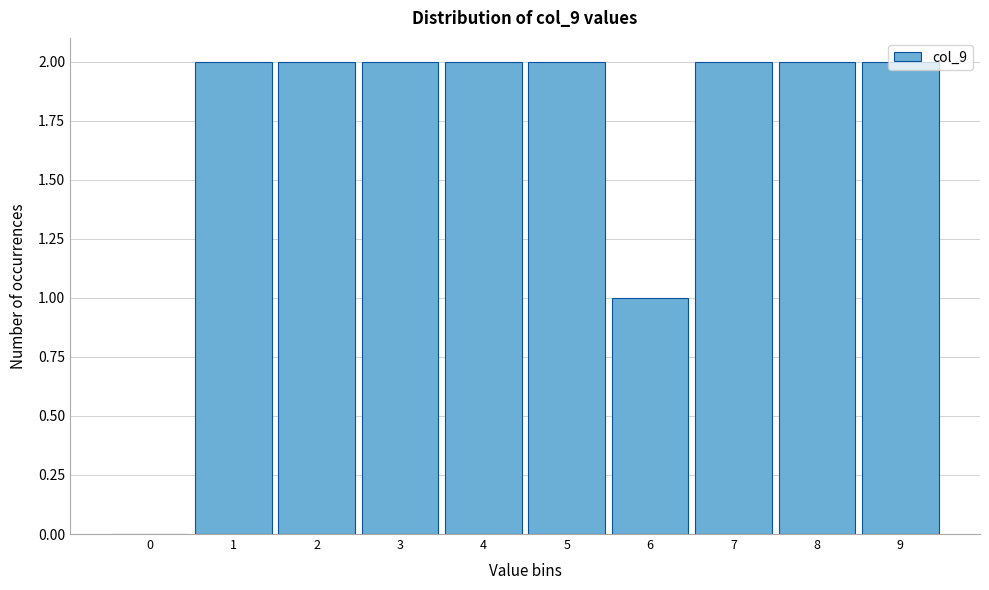

What is the sum of all values?

17